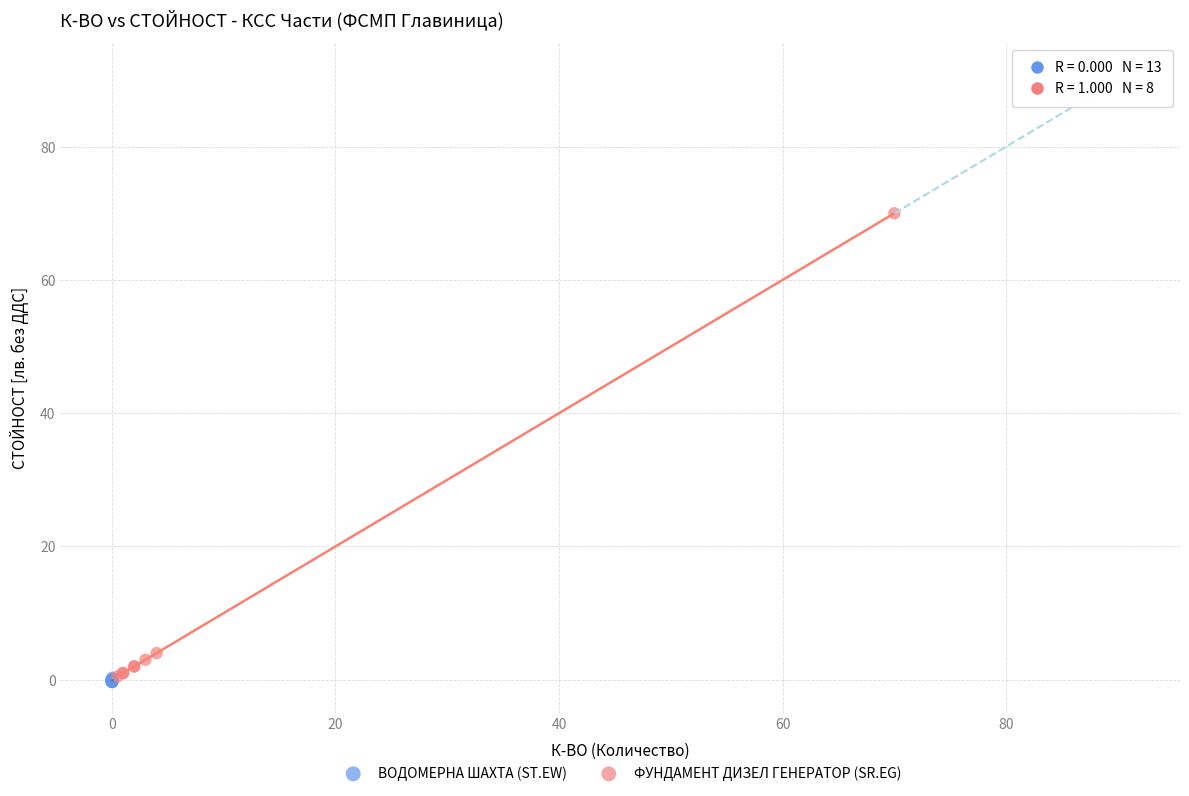

Which series reaches the maximum Y coordinate?

ФУНДАМЕНТ ДИЗЕЛ ГЕНЕРАТОР (SR.EG)